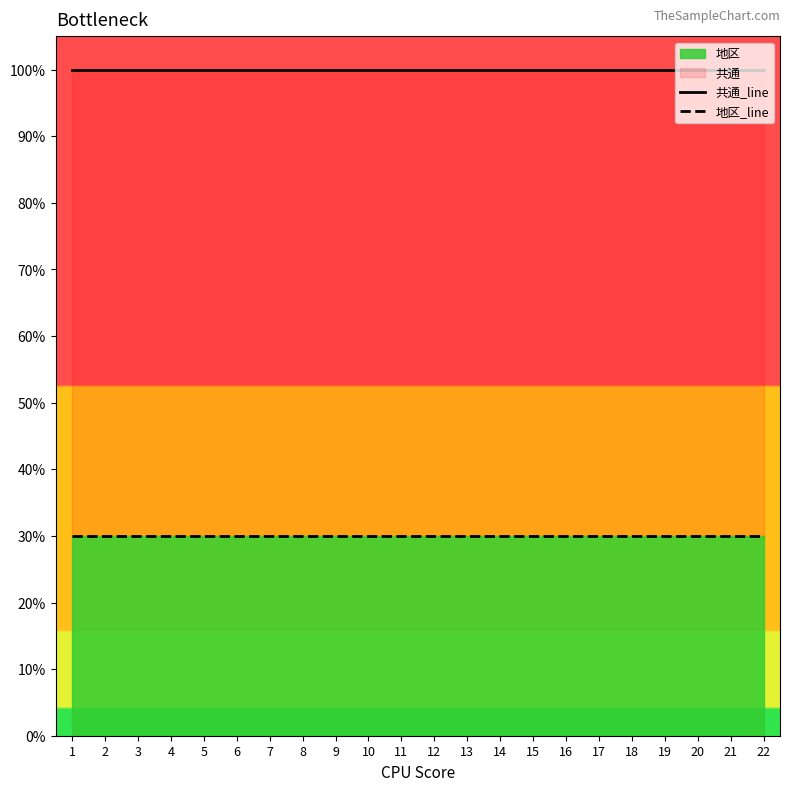

True or false: 共通_line has more than 0 interior local peaks.

False